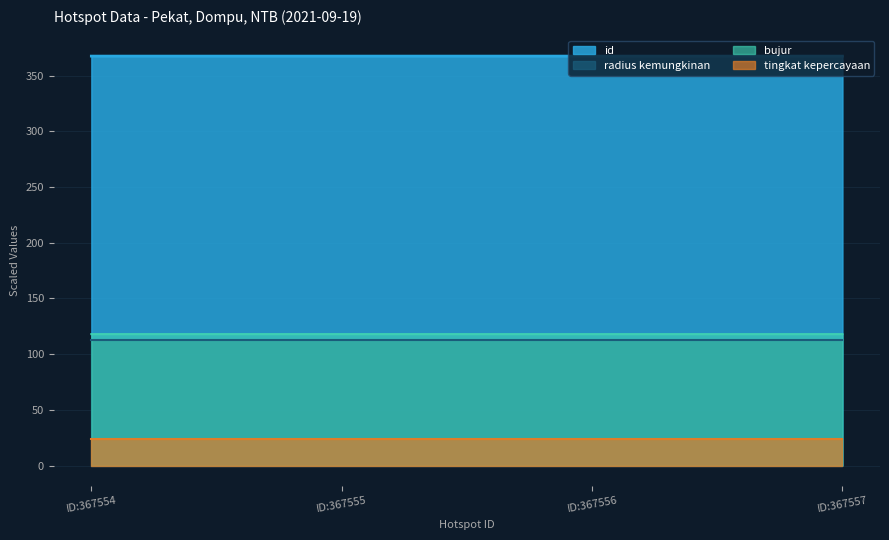

True or false: id and bujur cross at least once.

False